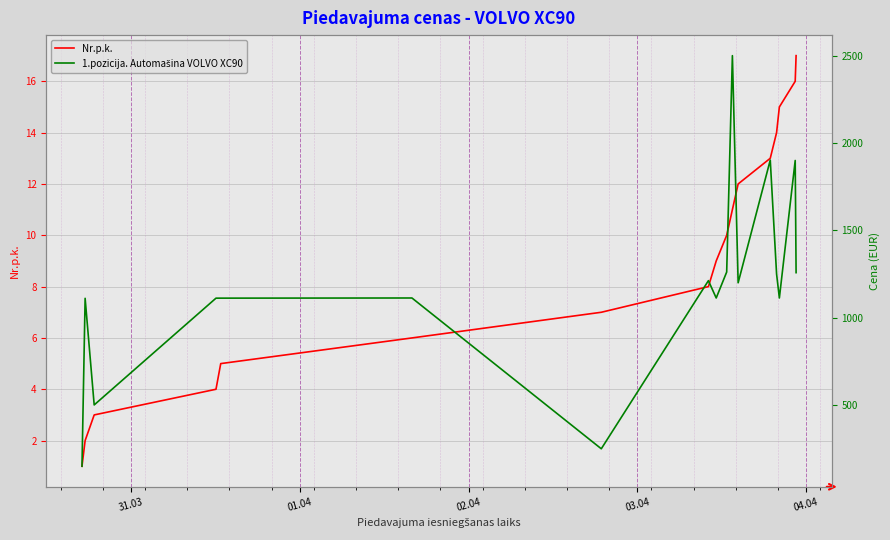

Rank the series by their average value, from highest to lowest.

1.pozicija. Automašina VOLVO XC90, Nr.p.k.